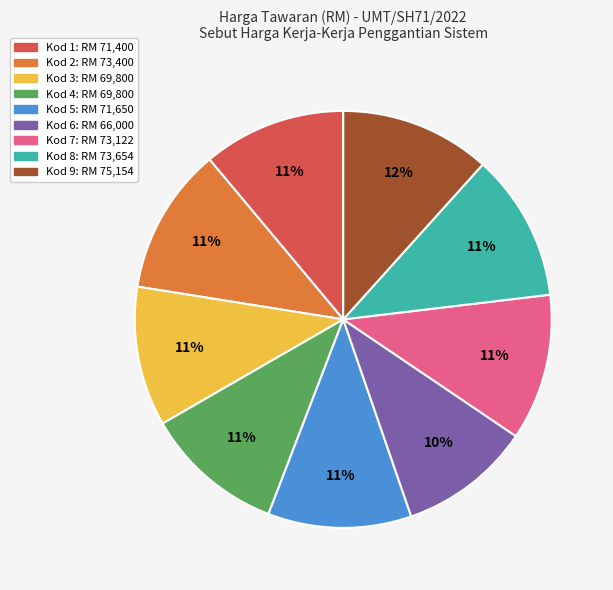

Count the number of slices in the pie.

9